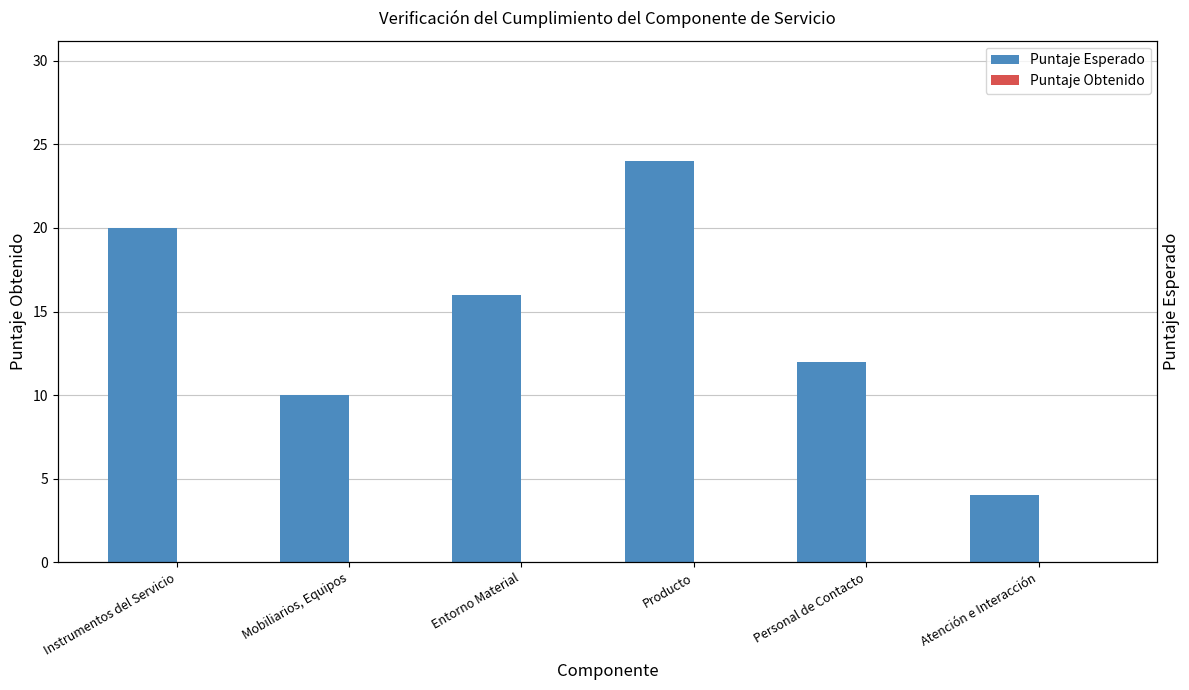

Reading left to right, extract all data points from this chart.

Puntaje Esperado: 20	10	16	24	12	4
Puntaje Obtenido: 0	0	0	0	0	0